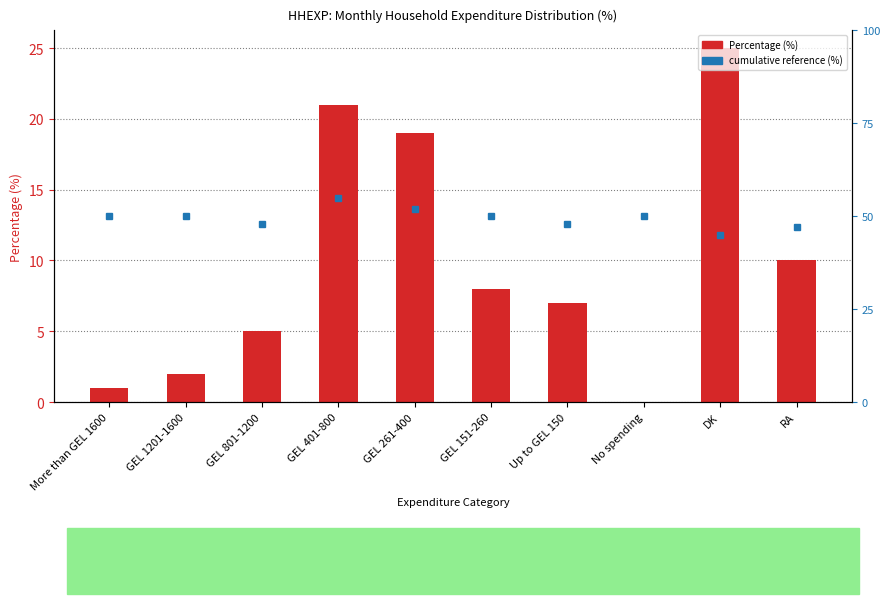

The value at Up to GEL 150 is 11. True or false?

False